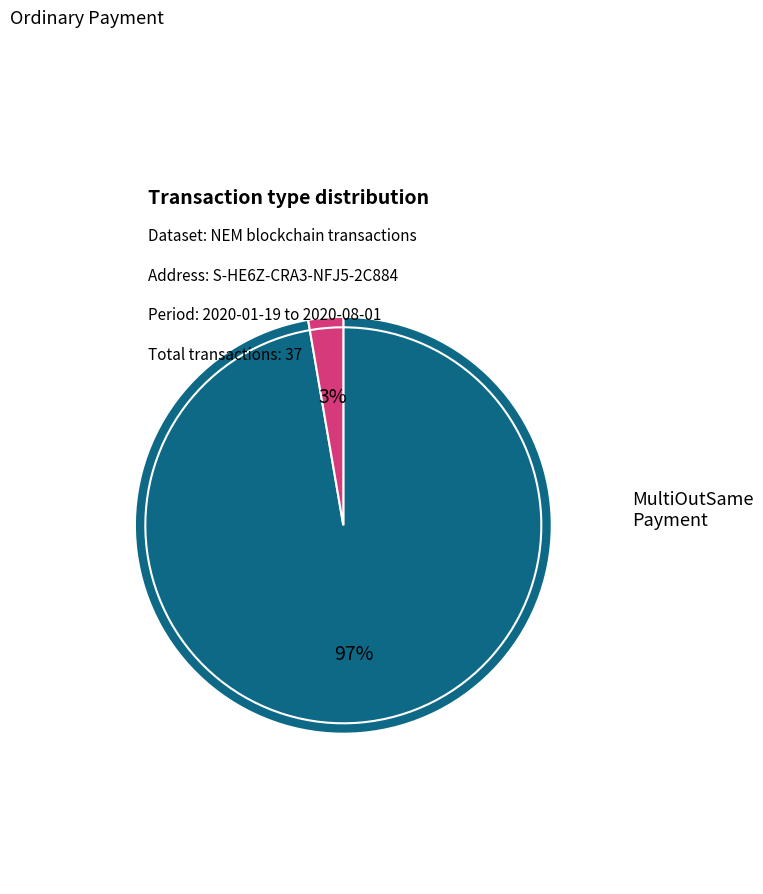

How many slices are in this pie chart?

2